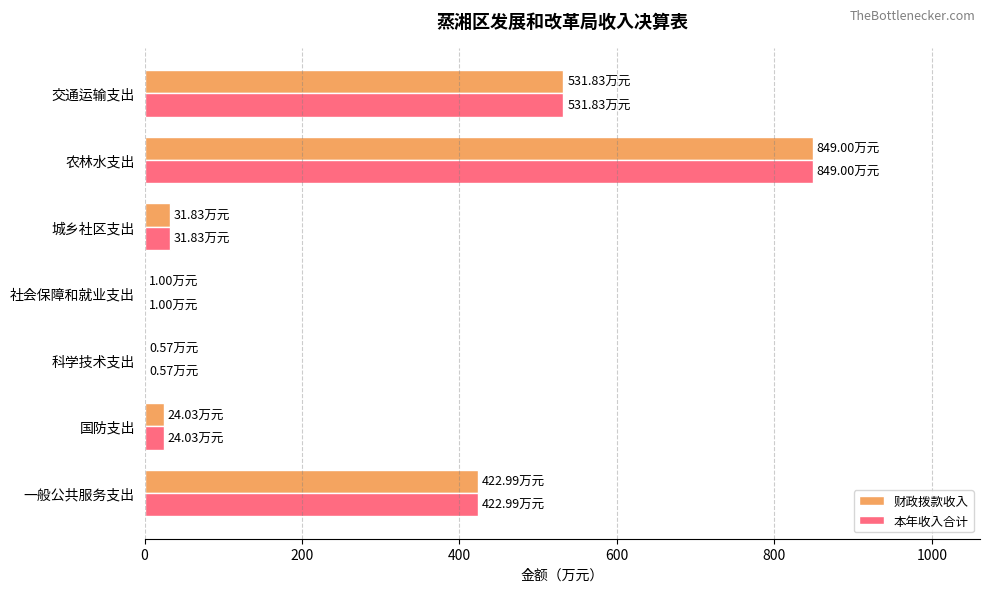

How many categories are shown in the chart?

7